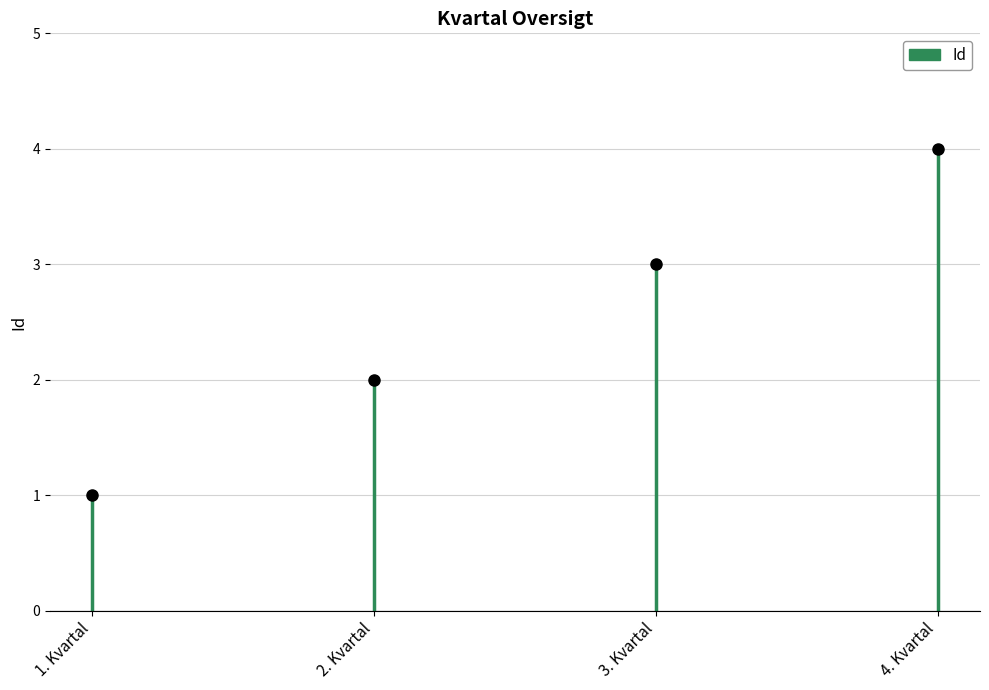

What is the sum of all values?

10